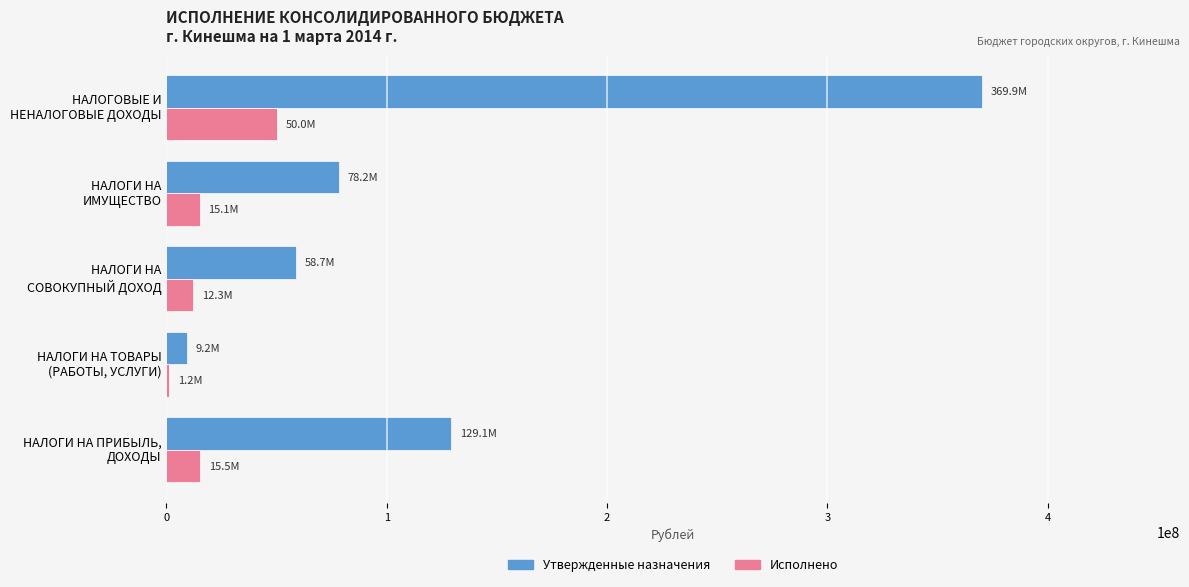

What is the maximum value for Утвержденные назначения?

369934800.0